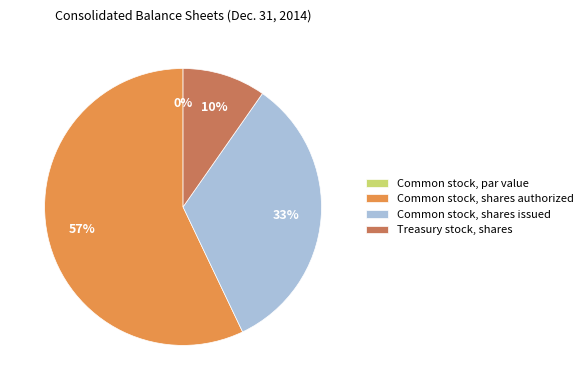

True or false: Common stock, shares issued accounts for 22% of the total.

False